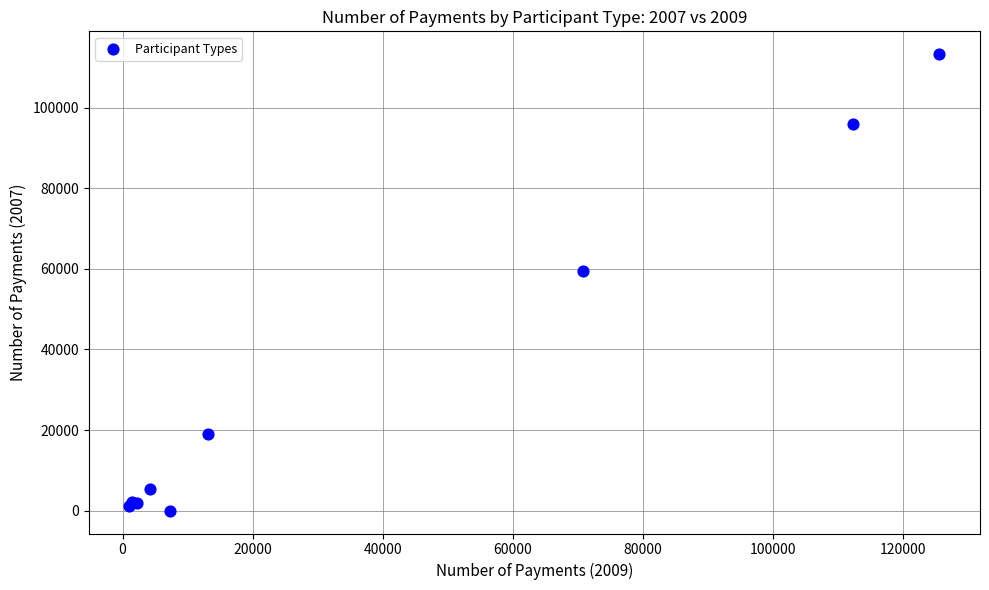

What Y value in the scatter plot is closest to 56617?

59538